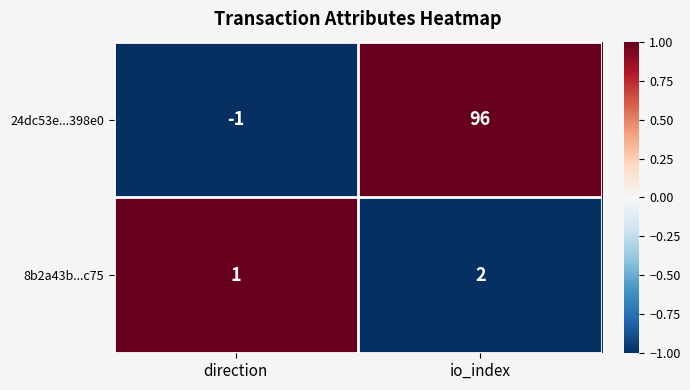

Which label corresponds to the smallest value in the chart?

direction